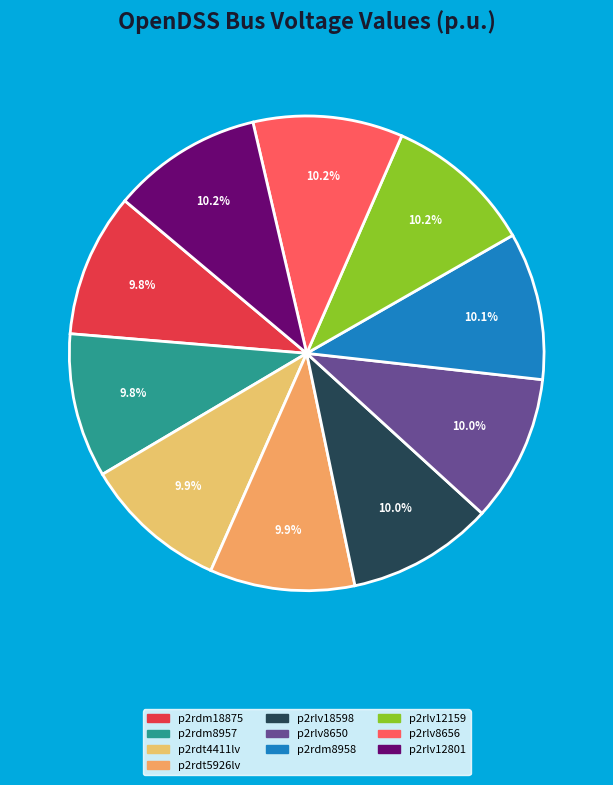

Count the number of slices in the pie.

10